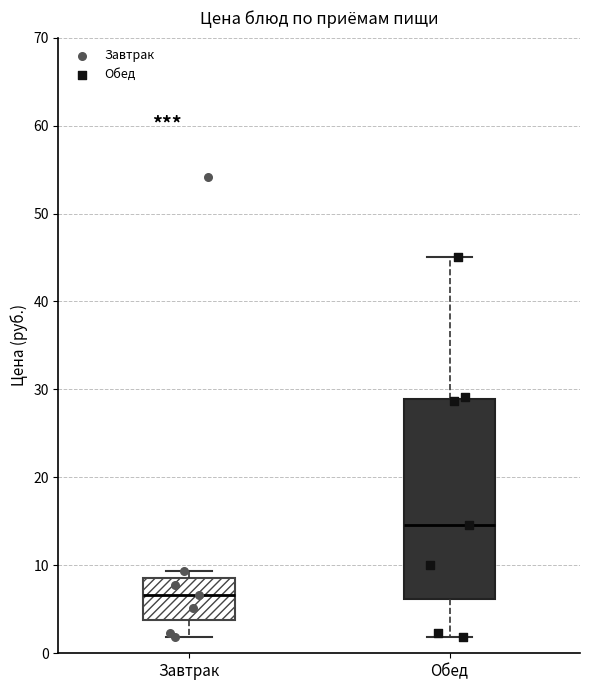

Where does the lower whisker of the box for Обед end on the y-axis? The values are not printed on the chart, so give them approximately, as read against the axis.

2